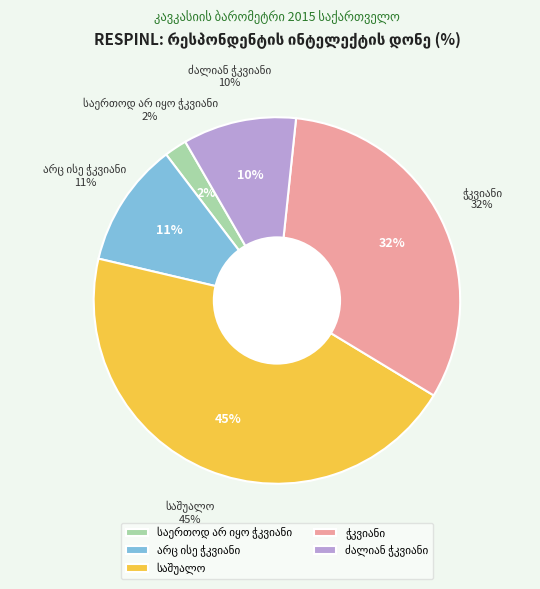

What is the largest slice in the pie chart?

საშუალო